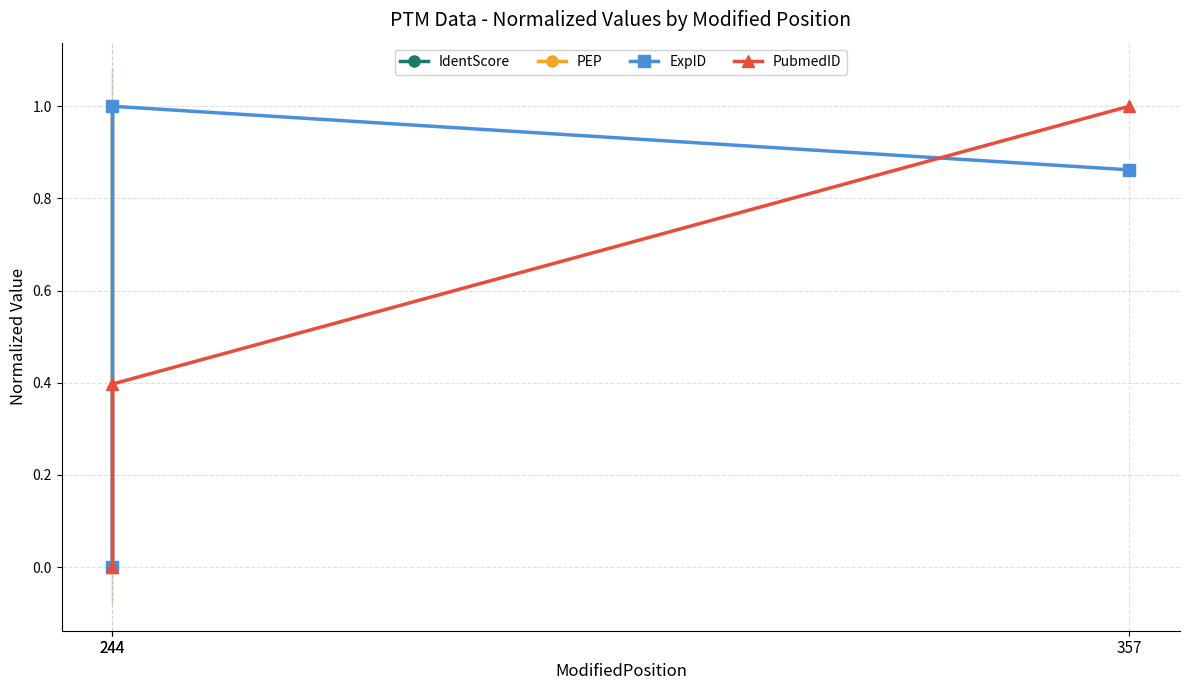

Which has a higher value, 244 or 244?

244